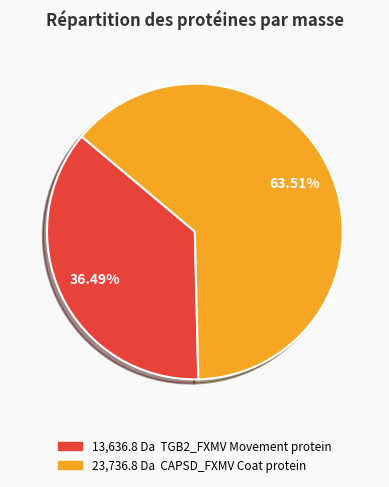

Is there a majority slice in this chart?

Yes